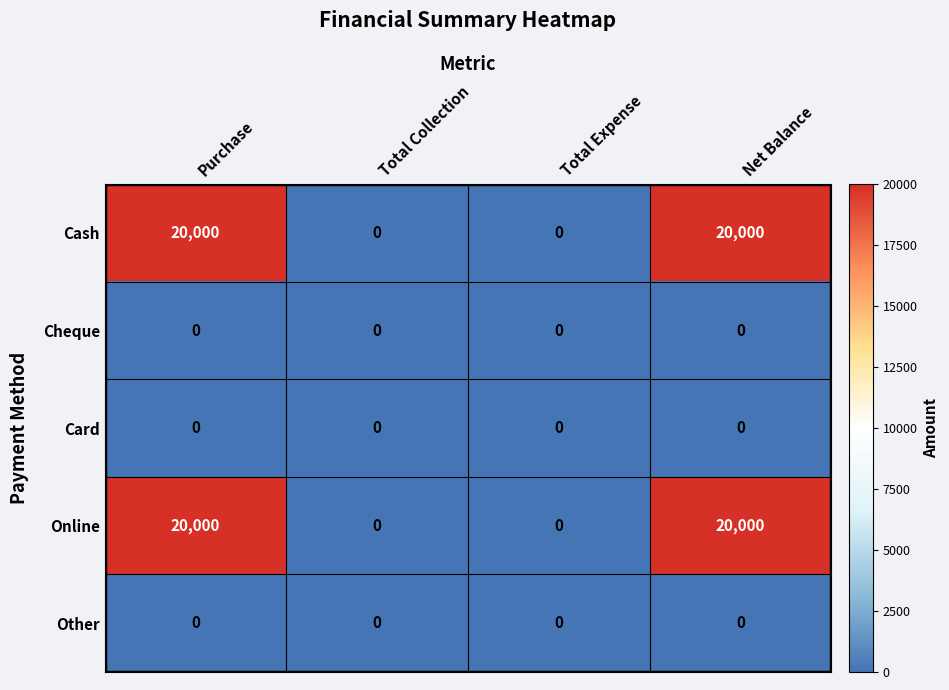

Is the value of Other at Purchase greater than the value of Cash at Purchase?

No